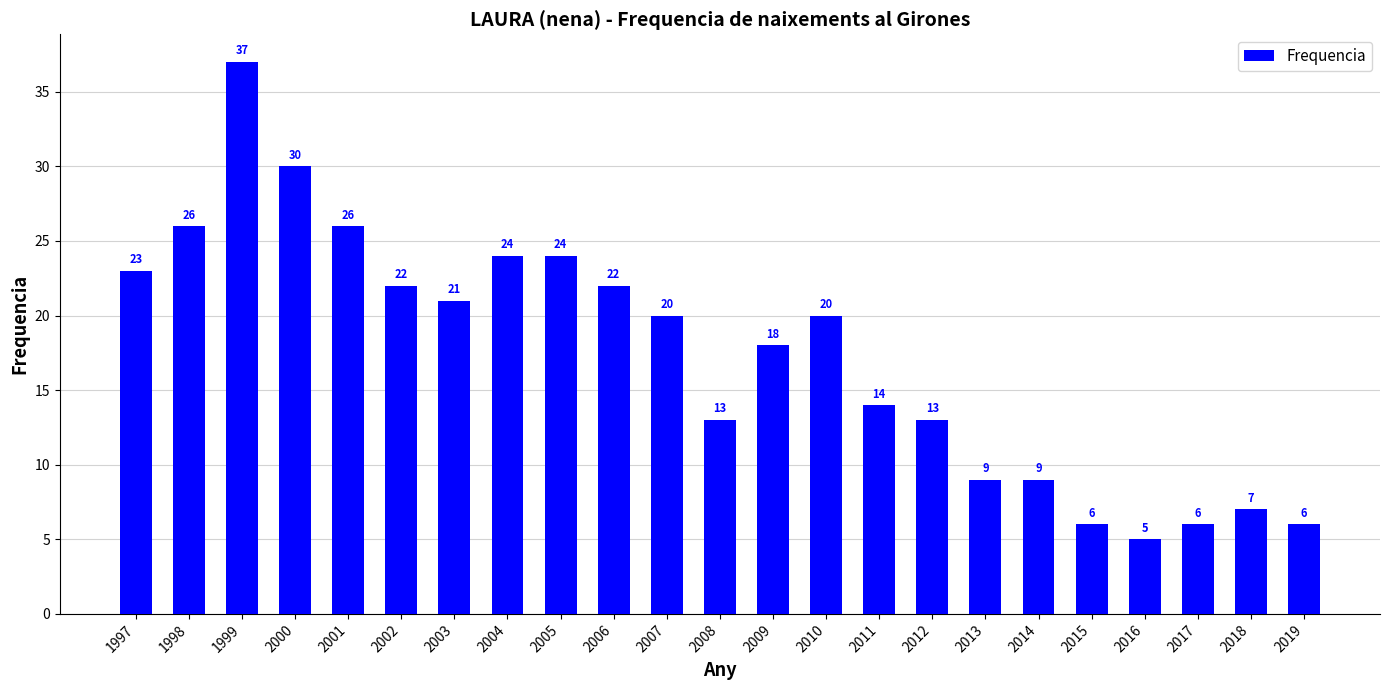

Does the chart contain stacked bars?

No